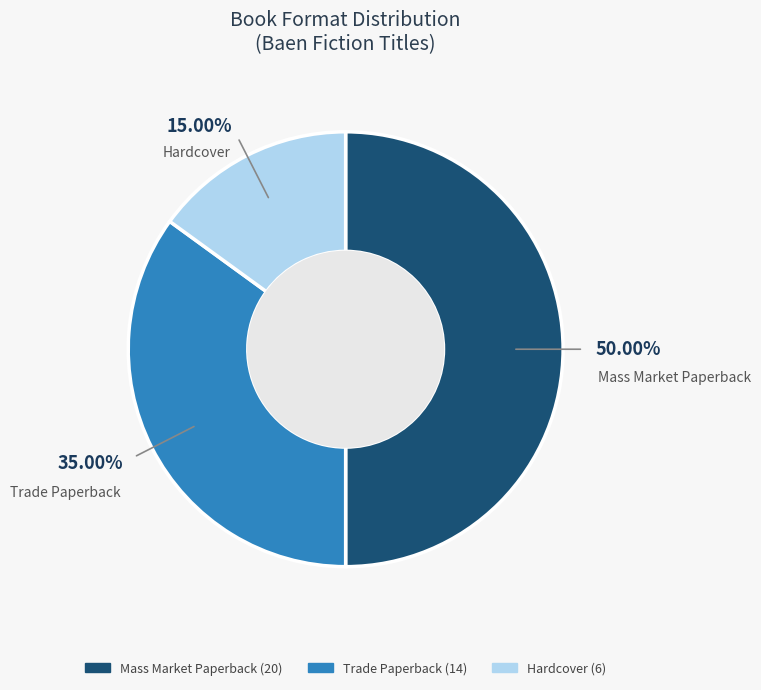

What percentage is the Hardcover slice, to the nearest percent?

15%